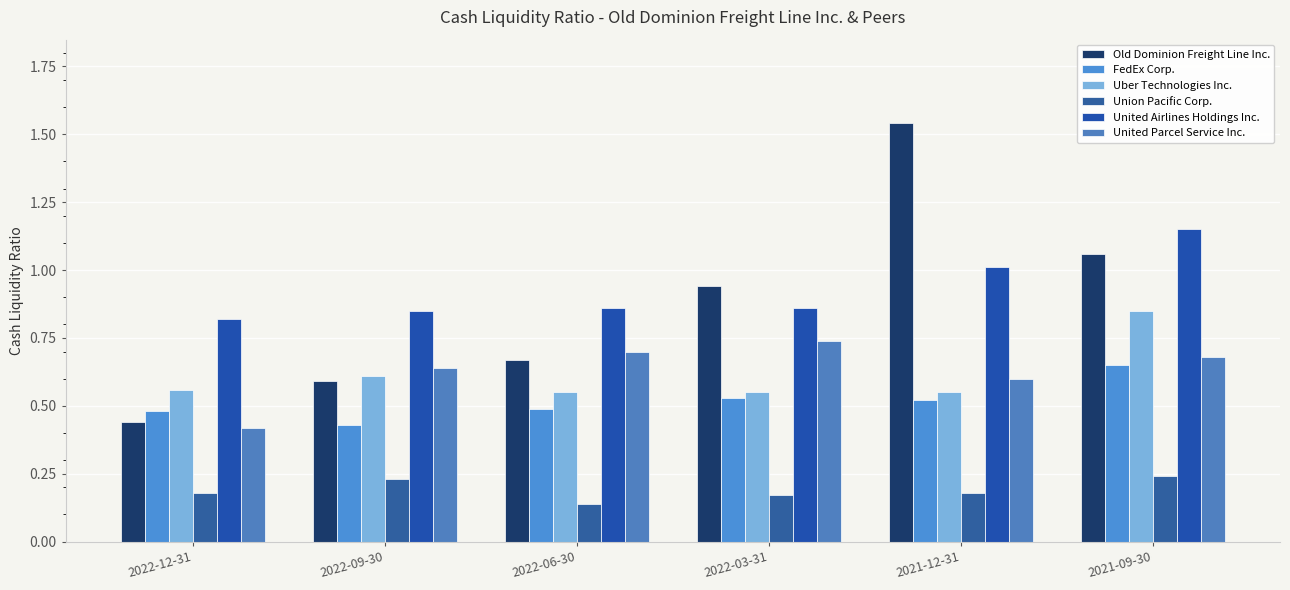

Which series changed the most between 2022-06-30 and 2021-12-31?

Old Dominion Freight Line Inc.